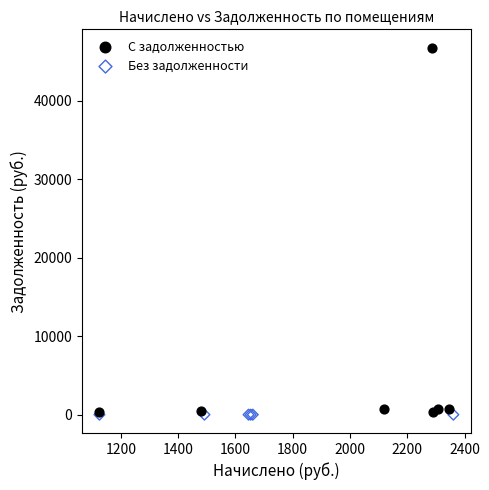

What are all the series names shown in the legend?

С задолженностью, Без задолженности